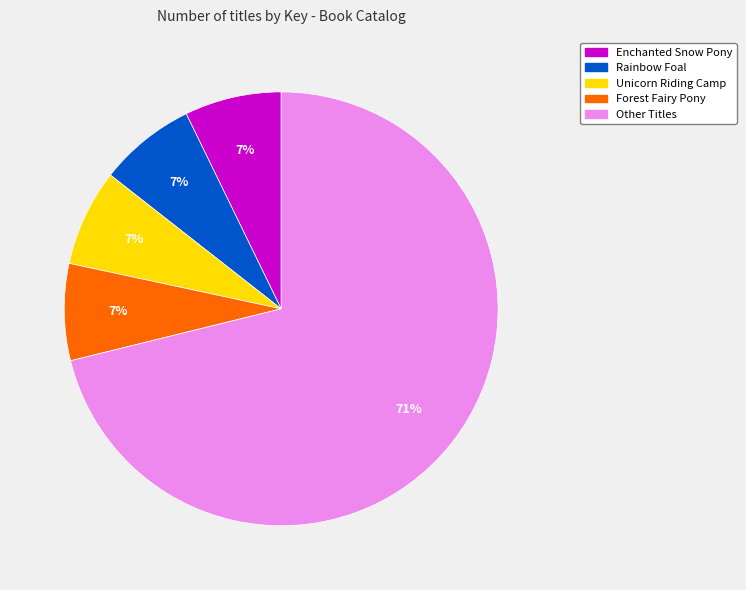

To the nearest percent, what is the average slice percentage?

20%